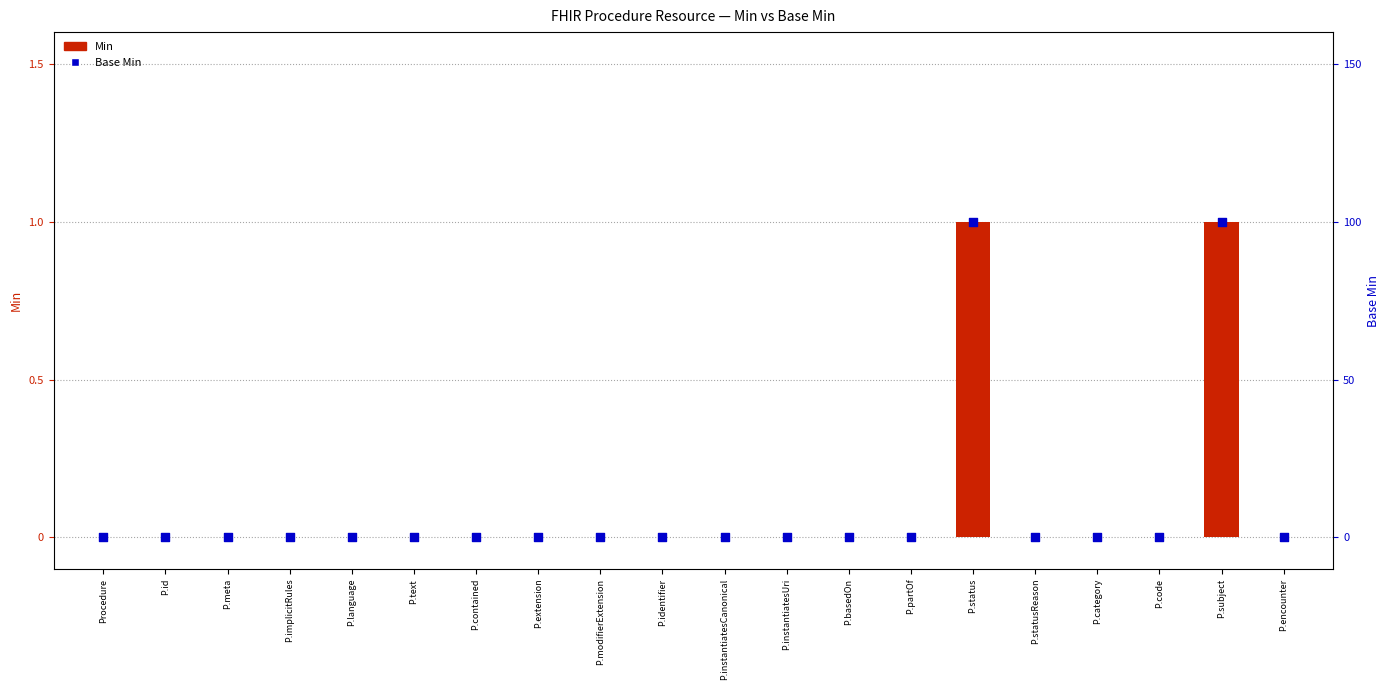

Which series has the largest total across all categories?

Min